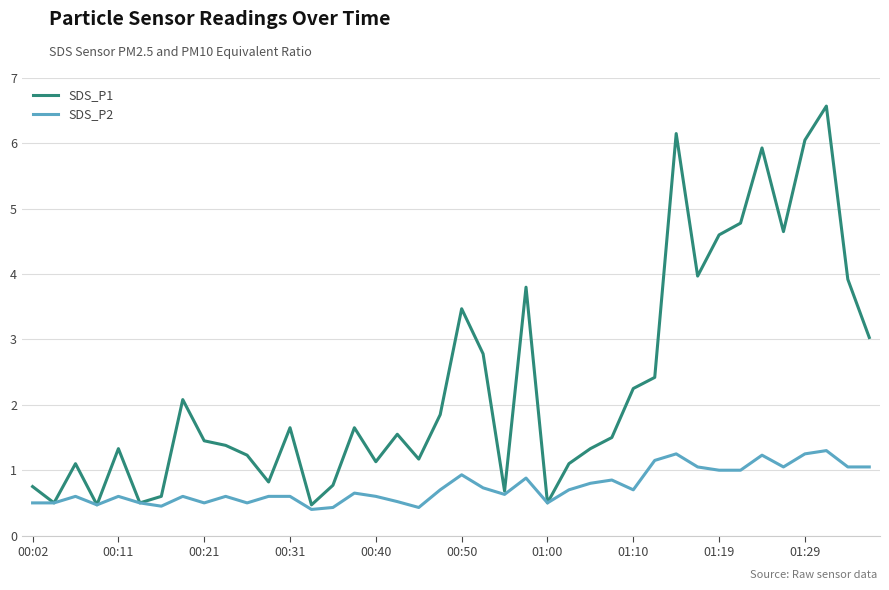

What is the minimum value for SDS_P1?

0.5